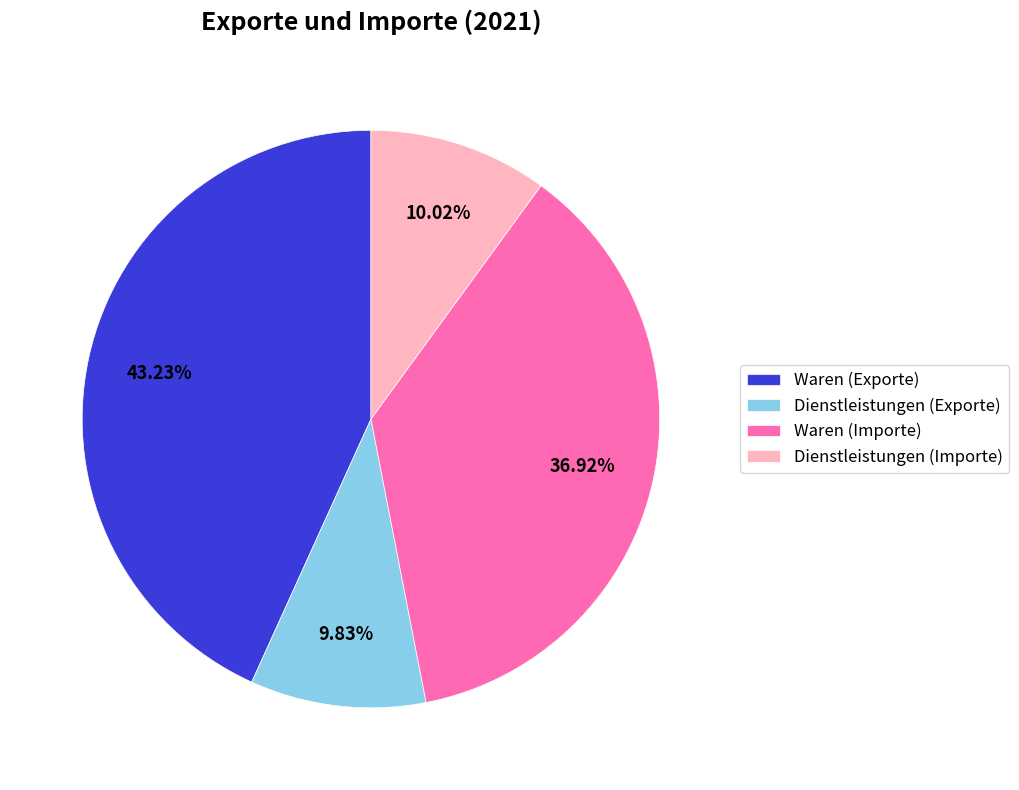

Does any single category account for the majority?

No